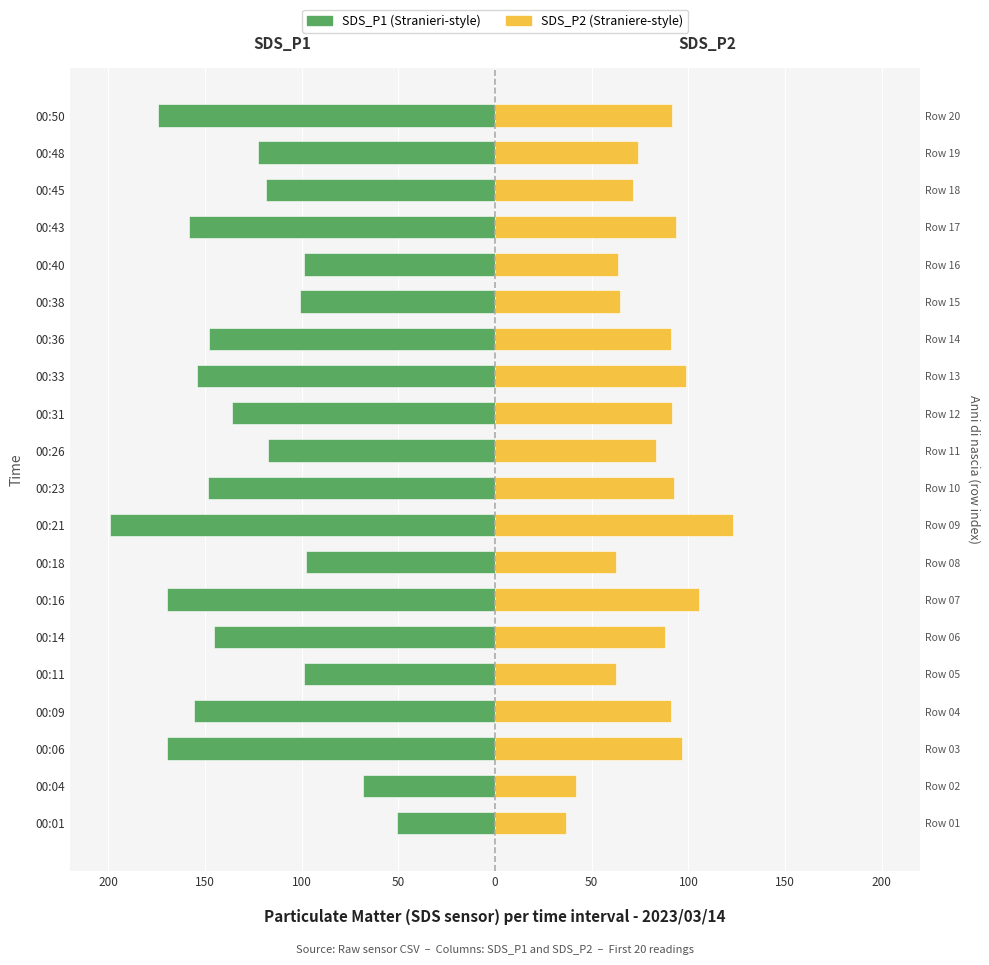

What is the minimum value shown in the chart?

-199.4